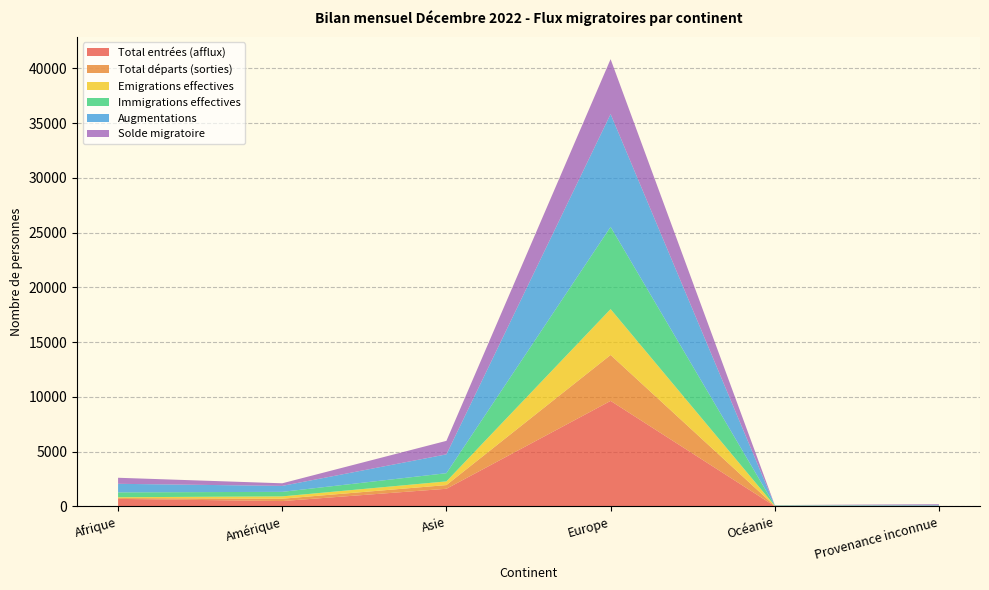

Reading left to right, list all the values displayed in this chart.

Total entrées (afflux): Afrique=688	Amérique=489	Asie=1612	Europe=9636	Océanie=27	Provenance inconnue=65
Total départs (sorties): Afrique=76	Amérique=214	Asie=337	Europe=4194	Océanie=18	Provenance inconnue=1
Emigrations effectives: Afrique=75	Amérique=214	Asie=336	Europe=4187	Océanie=18	Provenance inconnue=1
Immigrations effectives: Afrique=444	Amérique=414	Asie=749	Europe=7511	Océanie=25	Provenance inconnue=9
Augmentations: Afrique=782	Amérique=544	Asie=1720	Europe=10301	Océanie=27	Provenance inconnue=69
Solde migratoire: Afrique=552	Amérique=237	Asie=1234	Europe=5012	Océanie=6	Provenance inconnue=63